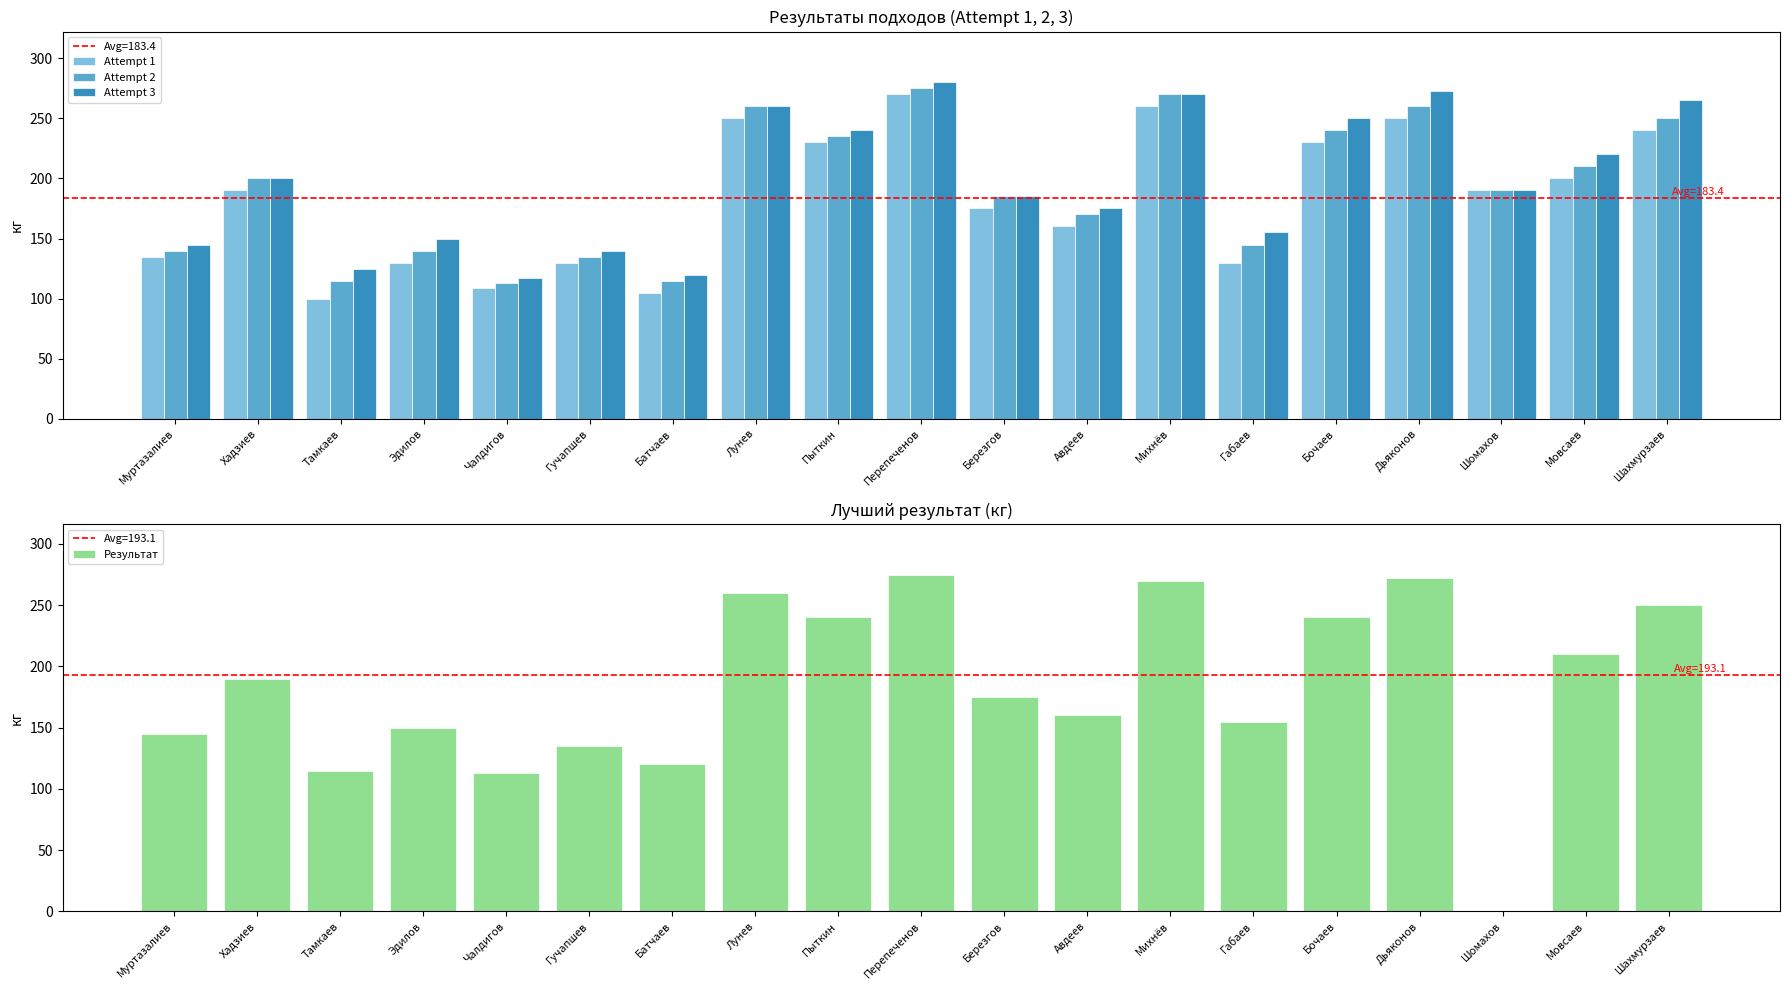

What position from the right is Гучапшев?

14